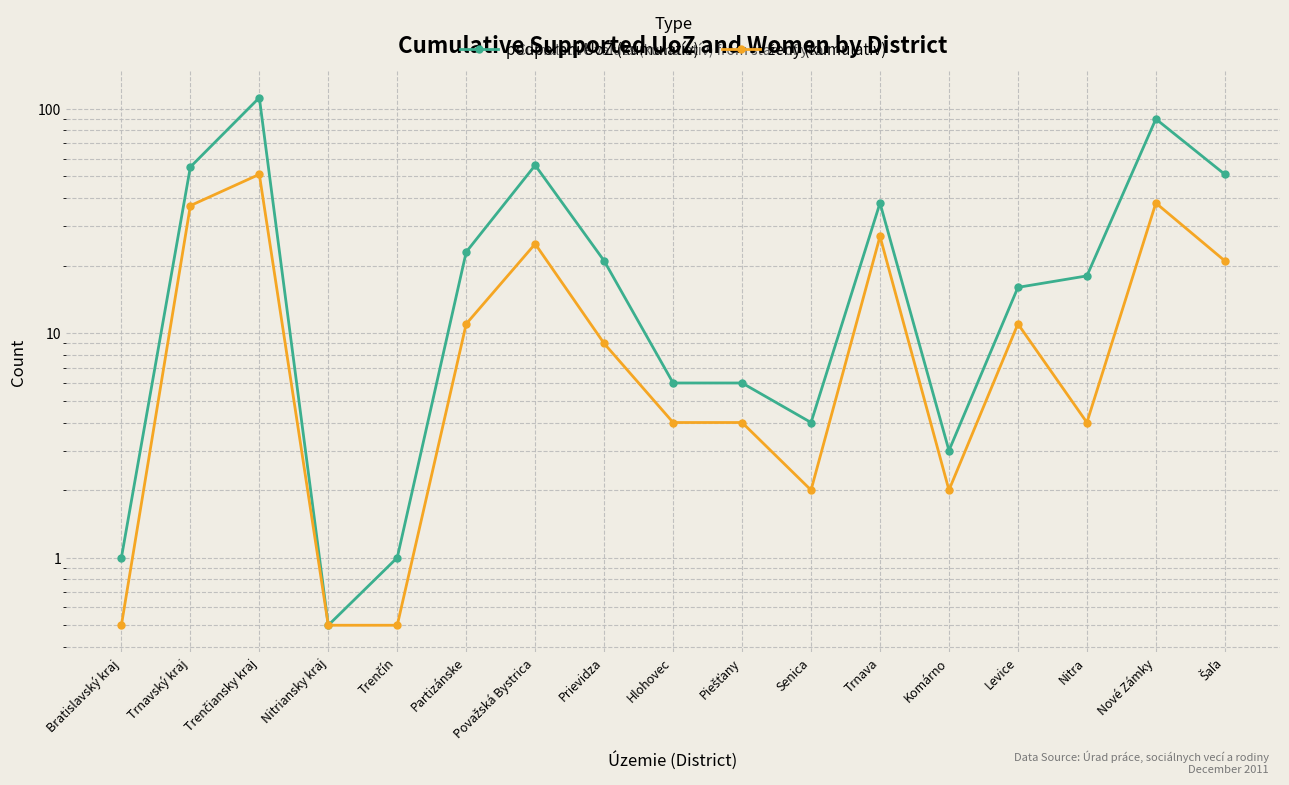

At which label is podporení UoZ (kumulatív) closest to 56?

Považská Bystrica